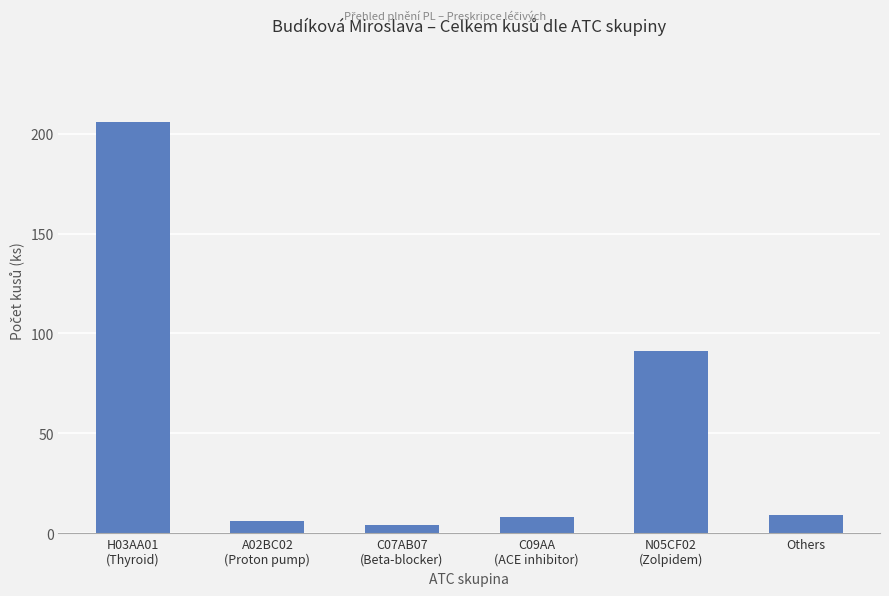

What is the approximate value at Others?

9